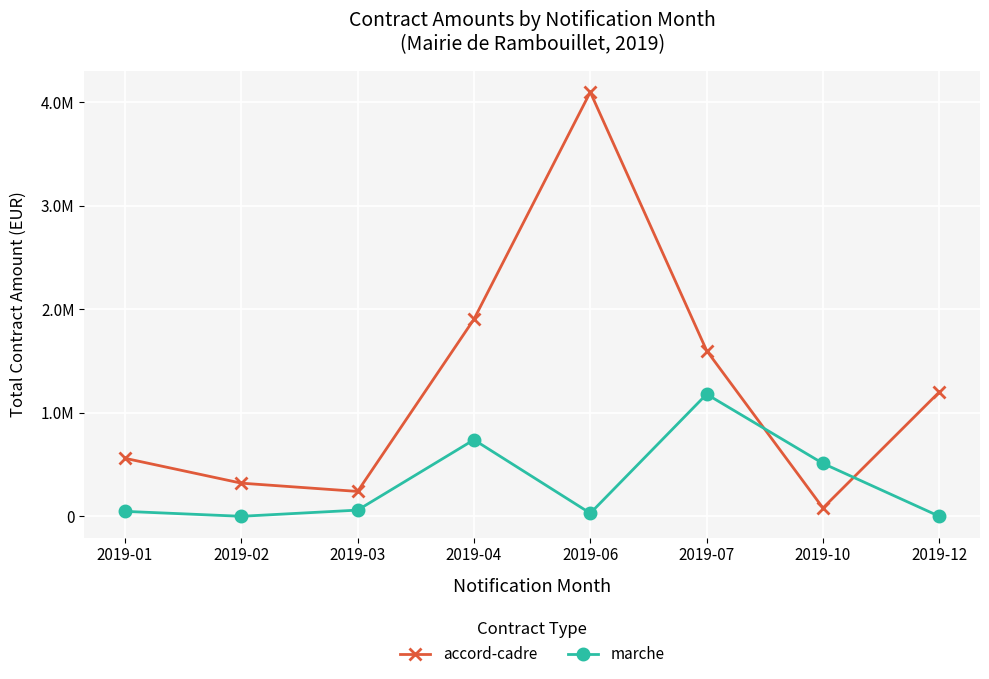

What are all the series names shown in the legend?

accord-cadre, marche